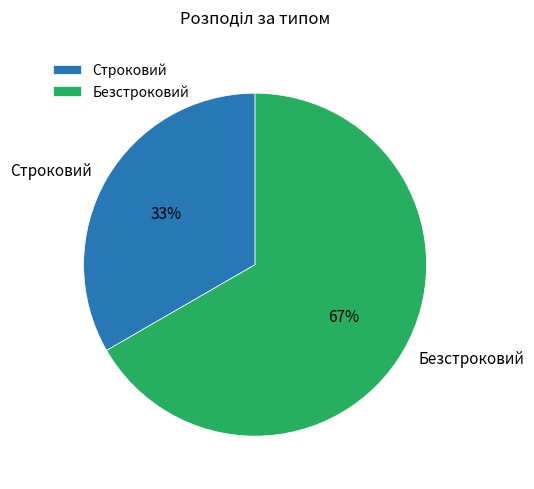

The Строковий slice represents 44% of the pie. True or false?

False